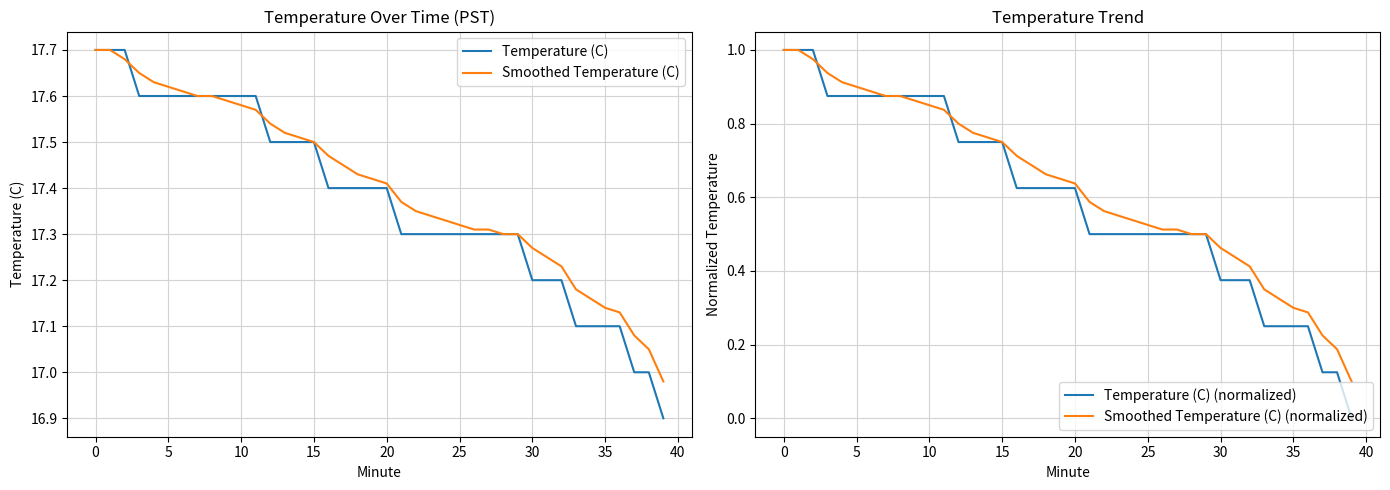

Which series changed the most between 13 and 32?

Temperature (C) (normalized)